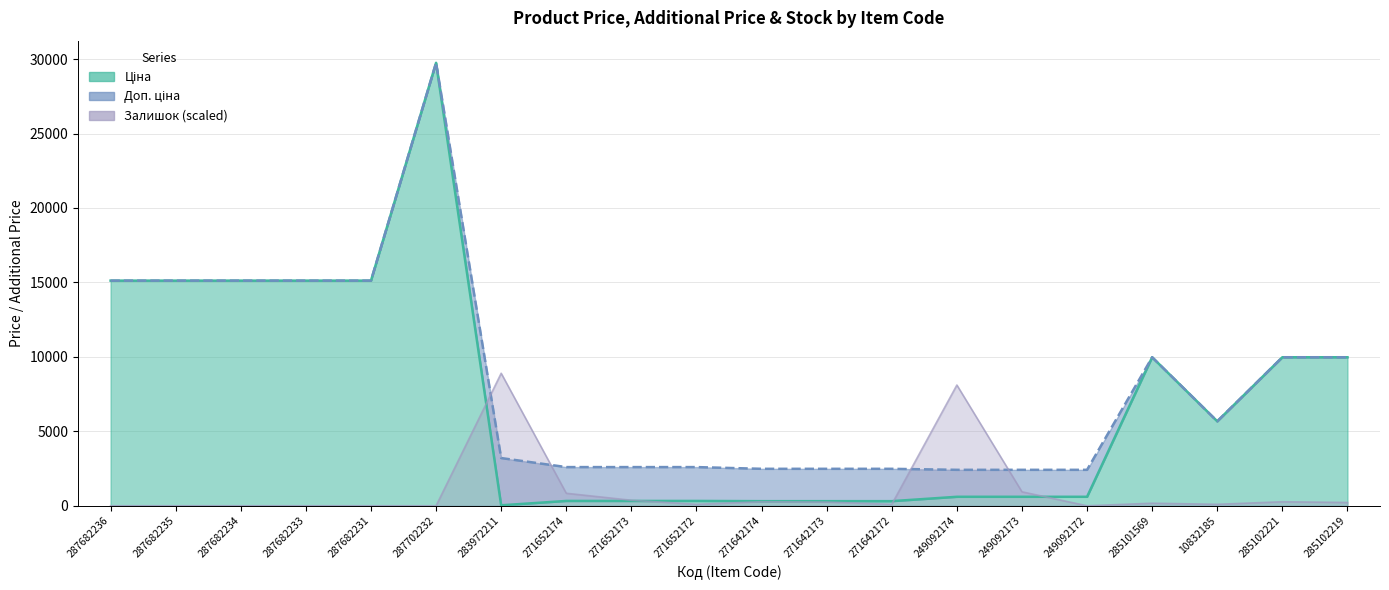

How many interior local valleys does the Залишок series have?

4